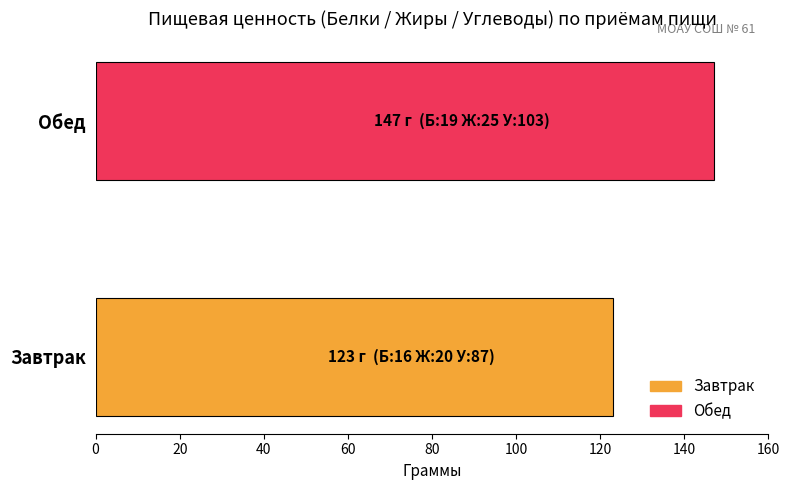

What is the highest value of the Завтрак series?

123